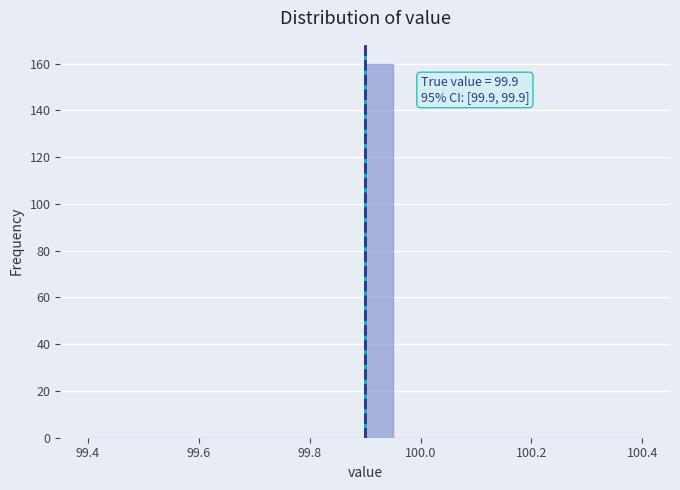

Around what value on the x-axis is the tallest bar? Give the approximate position of its centre, as read against the axis.

99.92